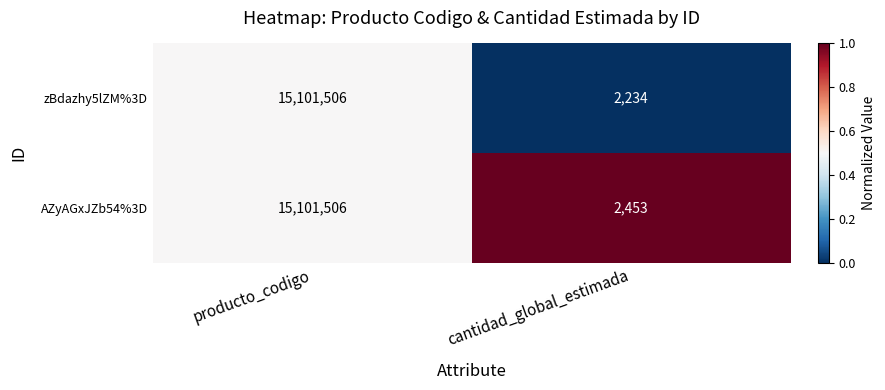

True or false: zBdazhy5lZM%3D has a value of 2234 at cantidad_global_estimada.

True